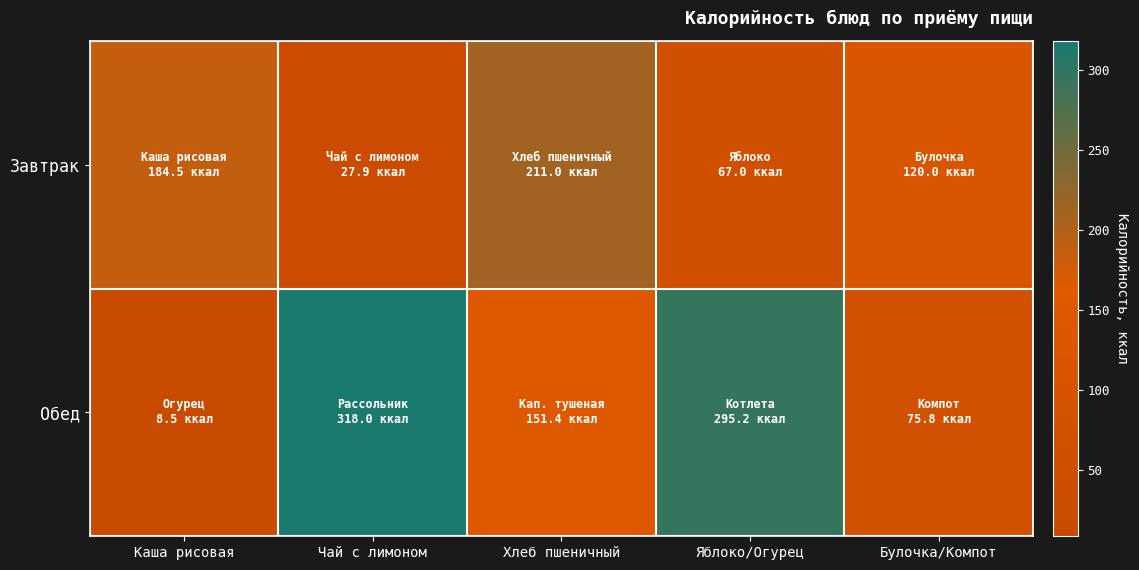

What is the spread (max minus min) of values at Булочка/Компот?

44.2